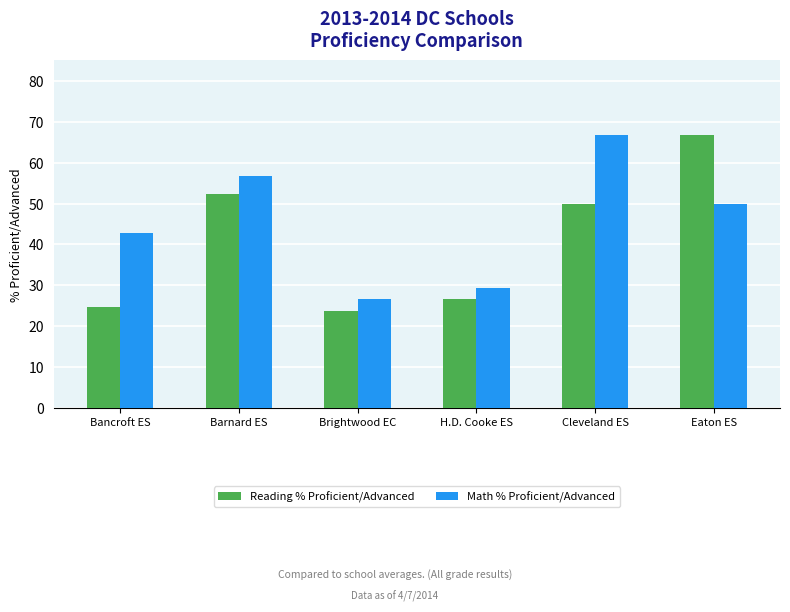

Reading left to right, what are all the values shown in this chart?

Reading % Proficient/Advanced: 24.8	52.3	23.7	26.7	50.0	66.7
Math % Proficient/Advanced: 42.9	56.8	26.6	29.3	66.7	50.0